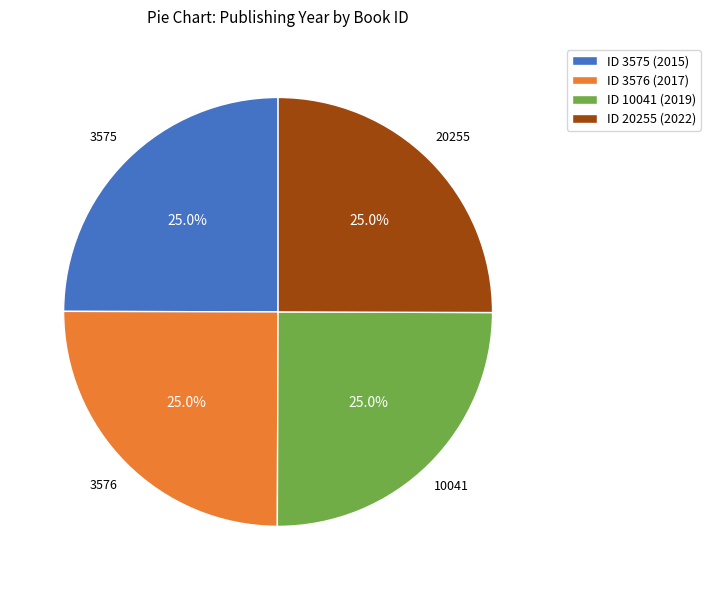

What portion of the pie excludes 3575?

75.0%